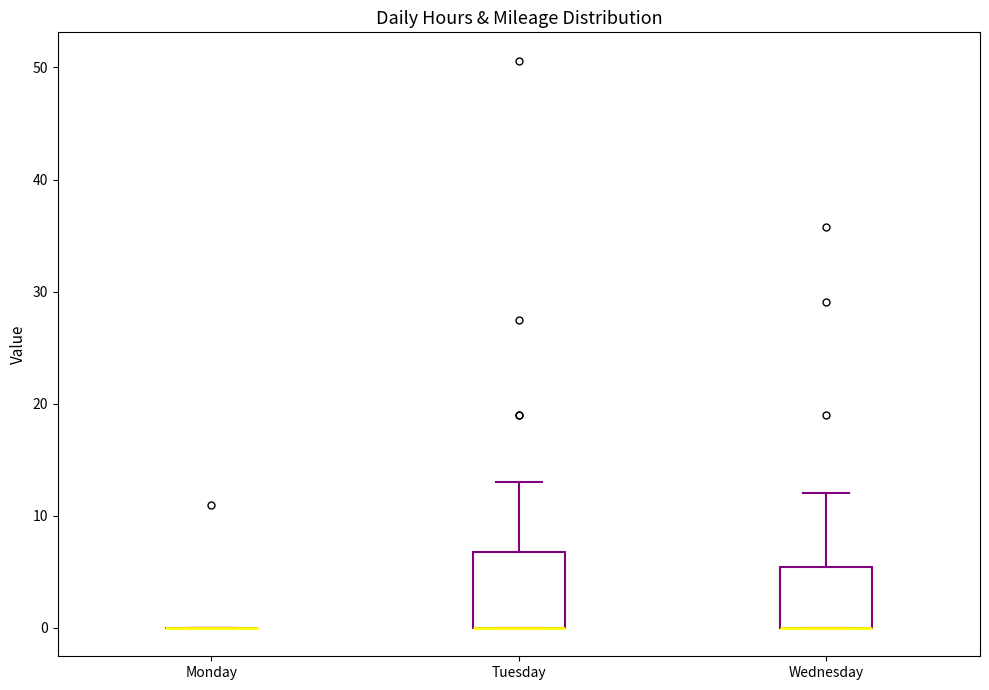

Reading left to right, transcribe this box plot: for each box, give where its median line is, the range the box spans, and where its two whiskers end, as read against the y-axis. The values are not printed on the chart, so give them approximately, as read against the axis.

Monday: box collapsed to a line at 0, whiskers 0 to 0
Tuesday: median 0 (drawn on the box's lower edge), box 0 to 7, whiskers 0 to 13
Wednesday: median 0 (drawn on the box's lower edge), box 0 to 5, whiskers 0 to 12